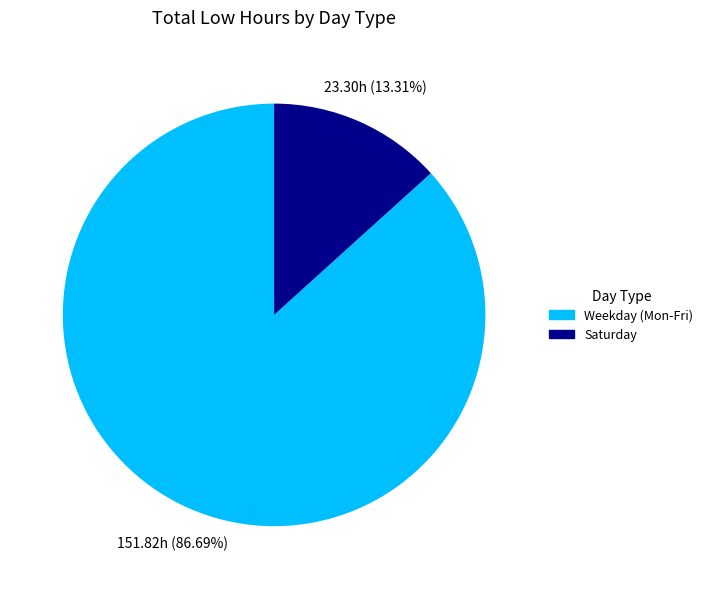

Count the number of slices in the pie.

2